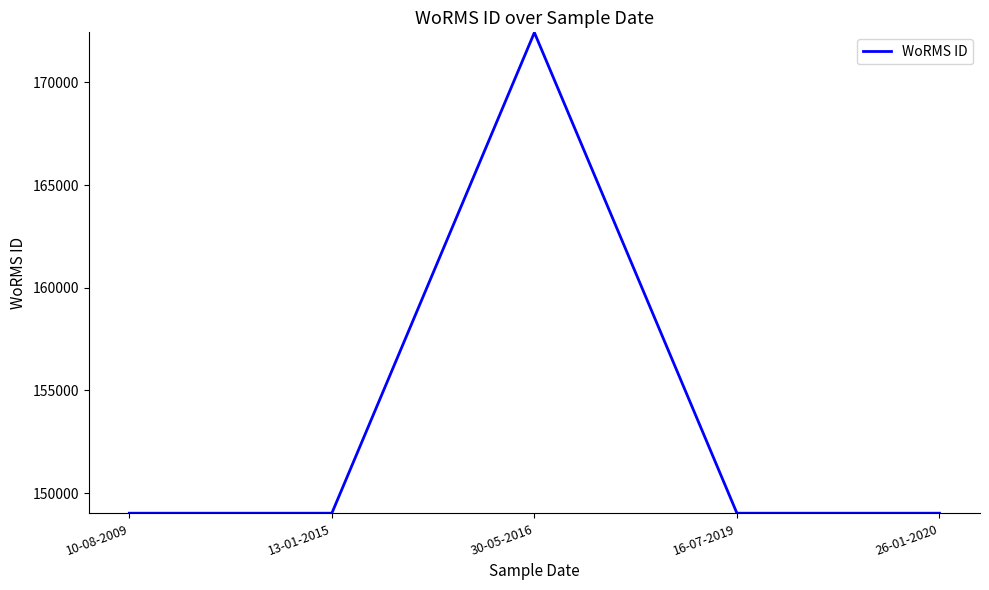

At which category does the chart reach its peak across all series?

30-05-2016